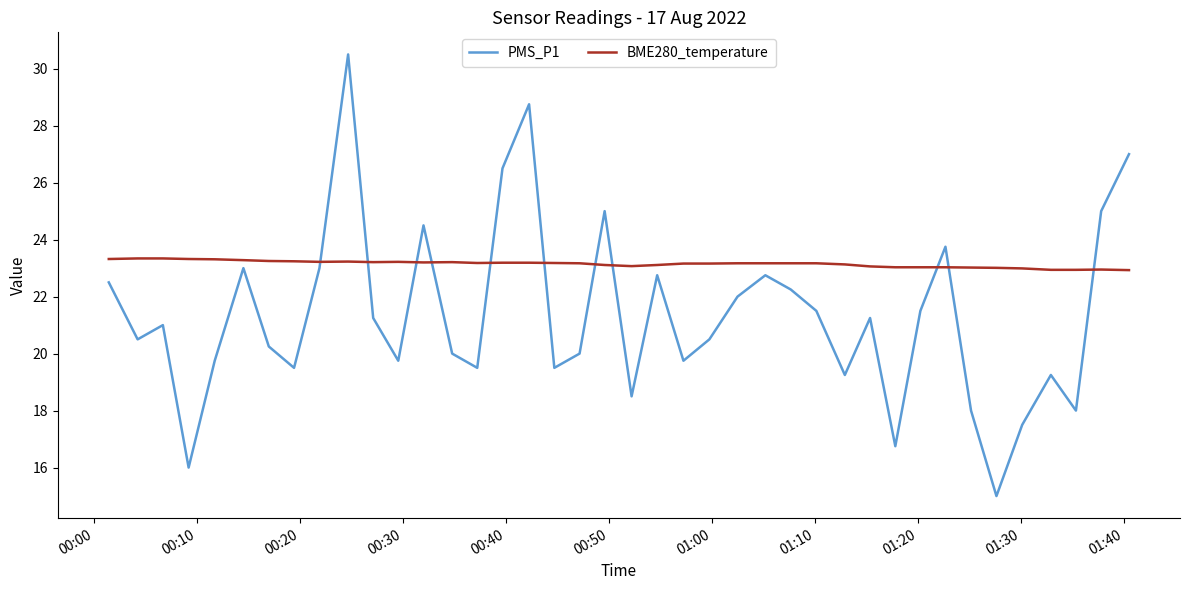

How many intersections are there between PMS_P1 and BME280_temperature?

11